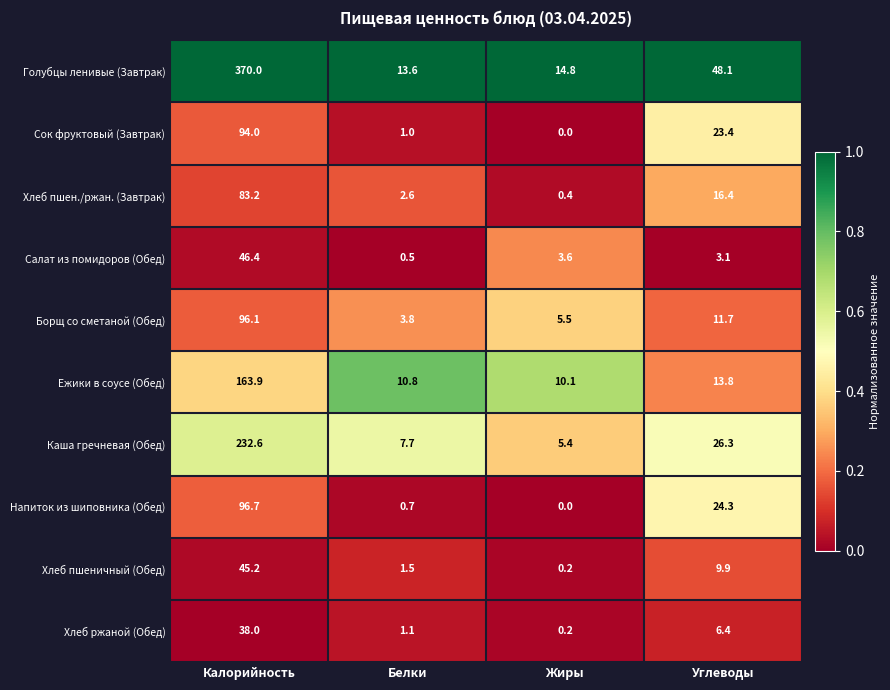

Which series changed the most between Белки and Углеводы?

Голубцы ленивые (Завтрак)